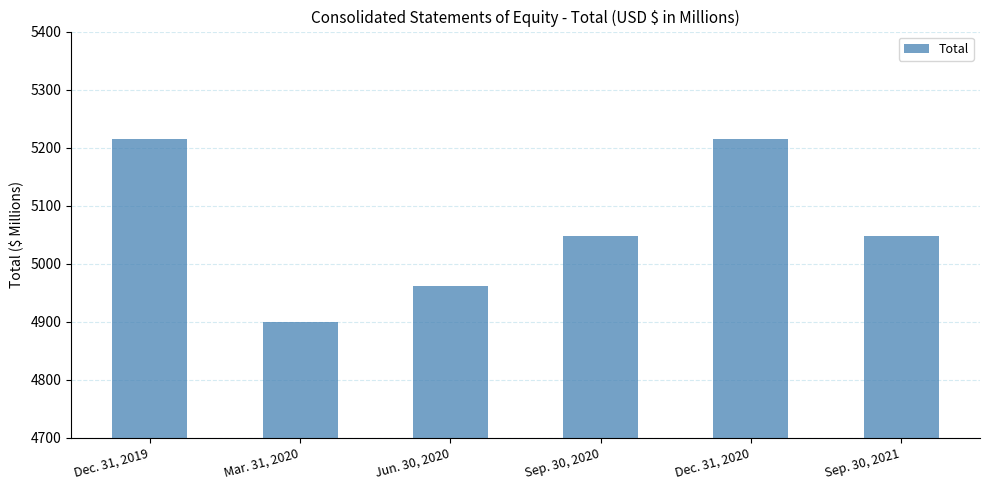

What is the value of the 5th bar from the left?

5214.1